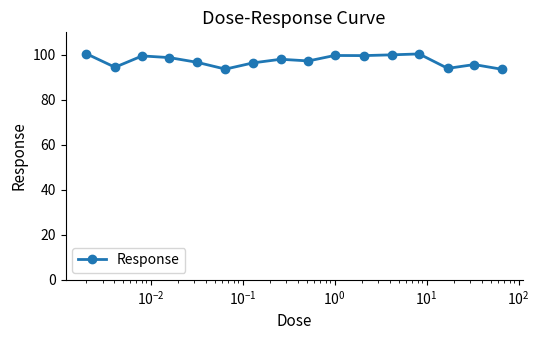

How many values are below 98?

8